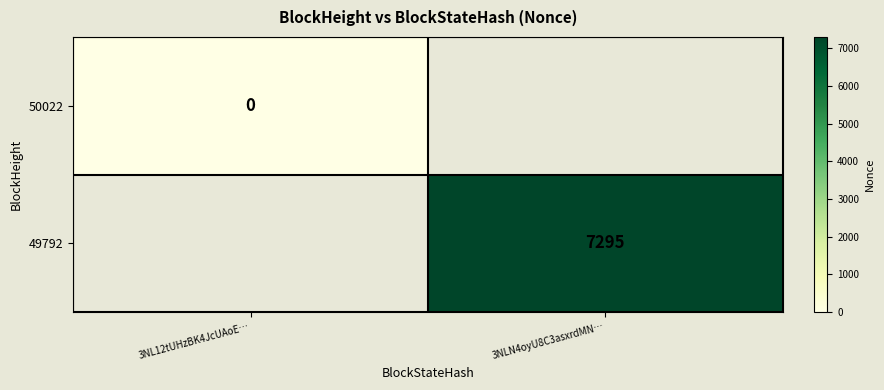

Is the value of 49792 at 3NLN4oyU8C3asxrdMN… greater than the value of 50022 at 3NL12tUHzBK4JcUAoE…?

Yes